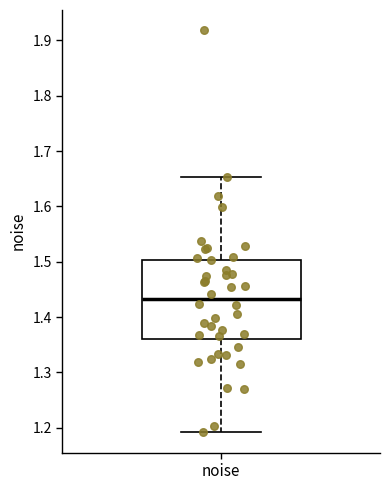

Where is the lower edge of the box for noise on the y-axis? The values are not printed on the chart, so give them approximately, as read against the axis.

1.36